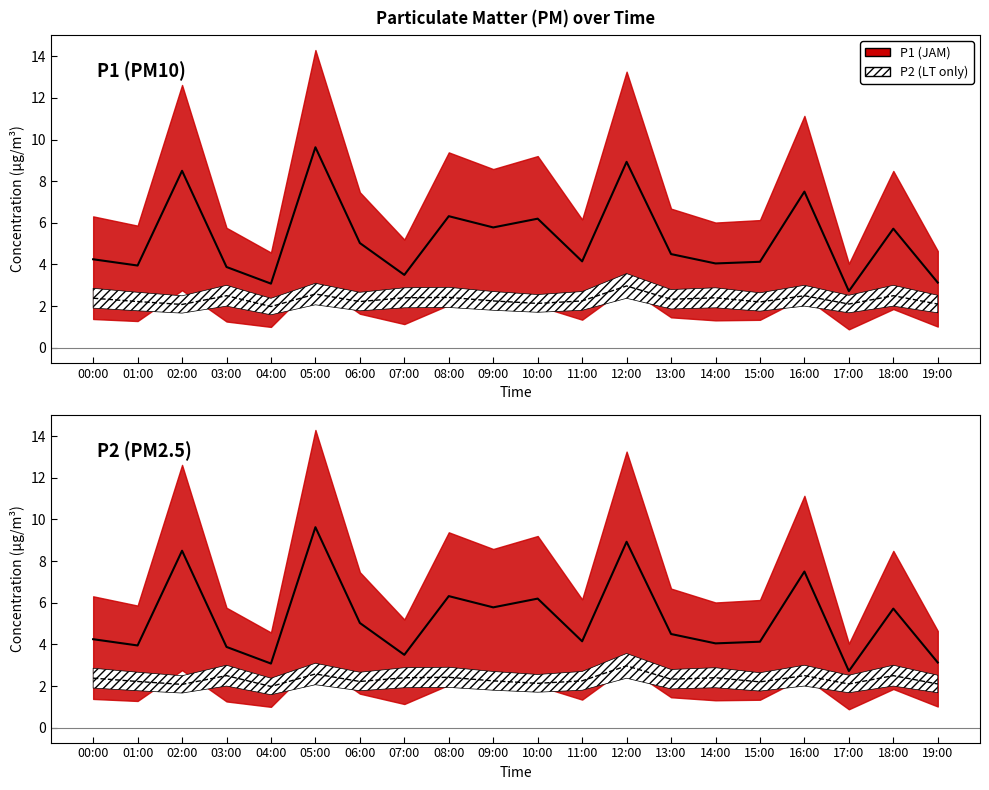

At 09:00, list the series in order from smallest to largest.

P2, P1